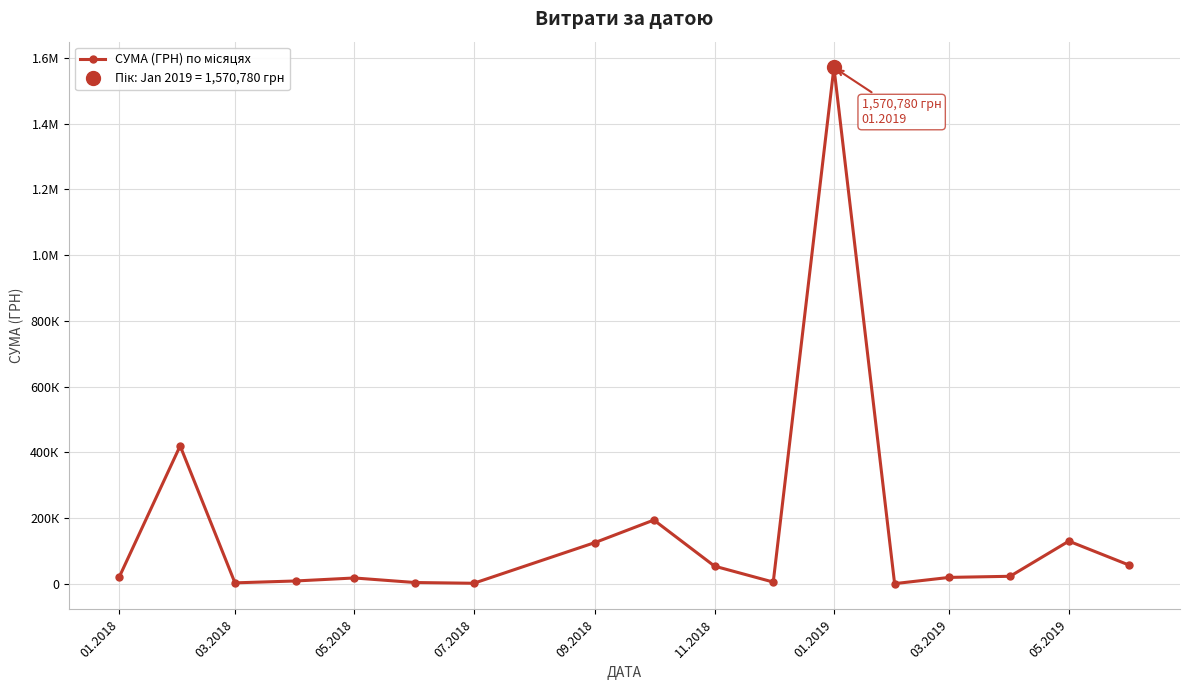

What is the smallest value displayed?

1051.9